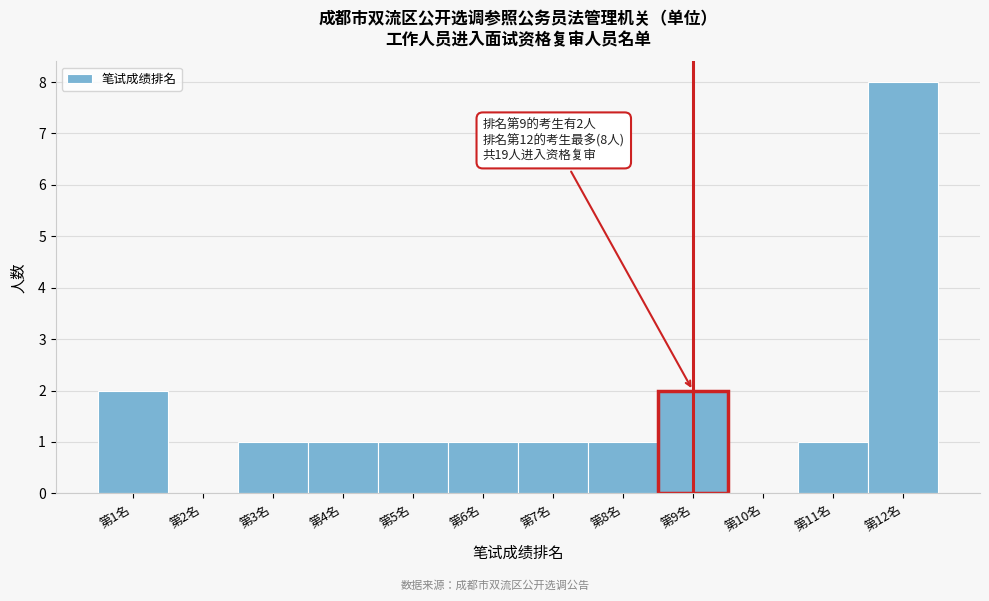

Reading left to right, what are all the values shown in this chart?

第1名=2	第2名=0	第3名=1	第4名=1	第5名=1	第6名=1	第7名=1	第8名=1	第9名=2	第10名=0	第11名=1	第12名=8